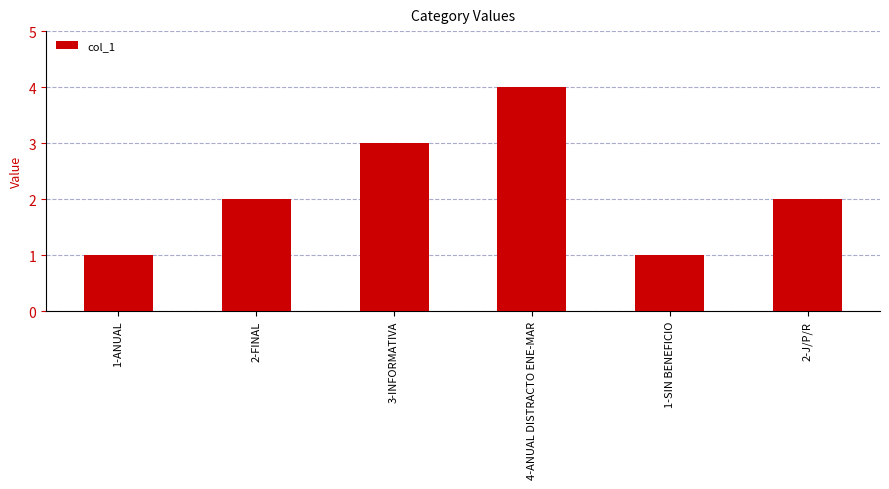

True or false: the data shows 1 at 2-J/P/R.

False